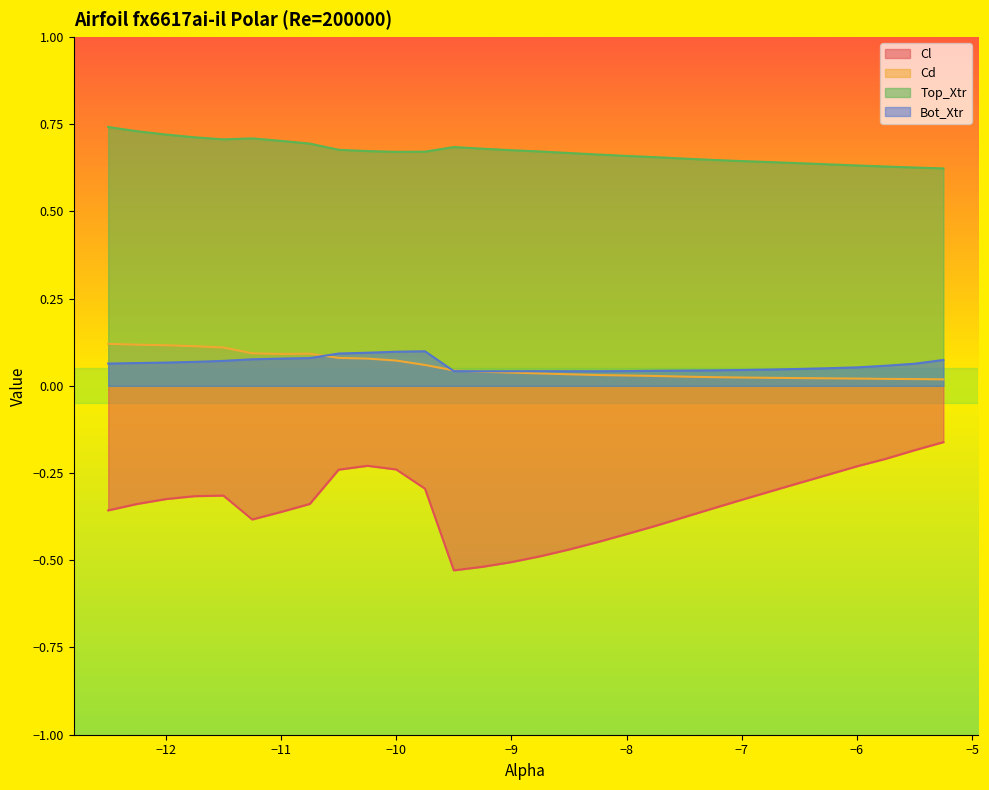

The Cd series shows 0.1 at −8. True or false?

False